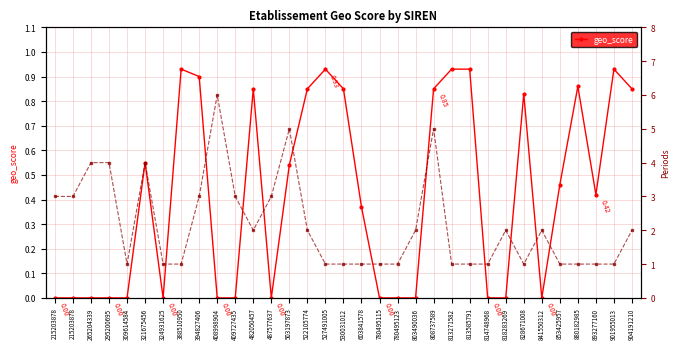

At how many categories does at least one series exceed 5?

1